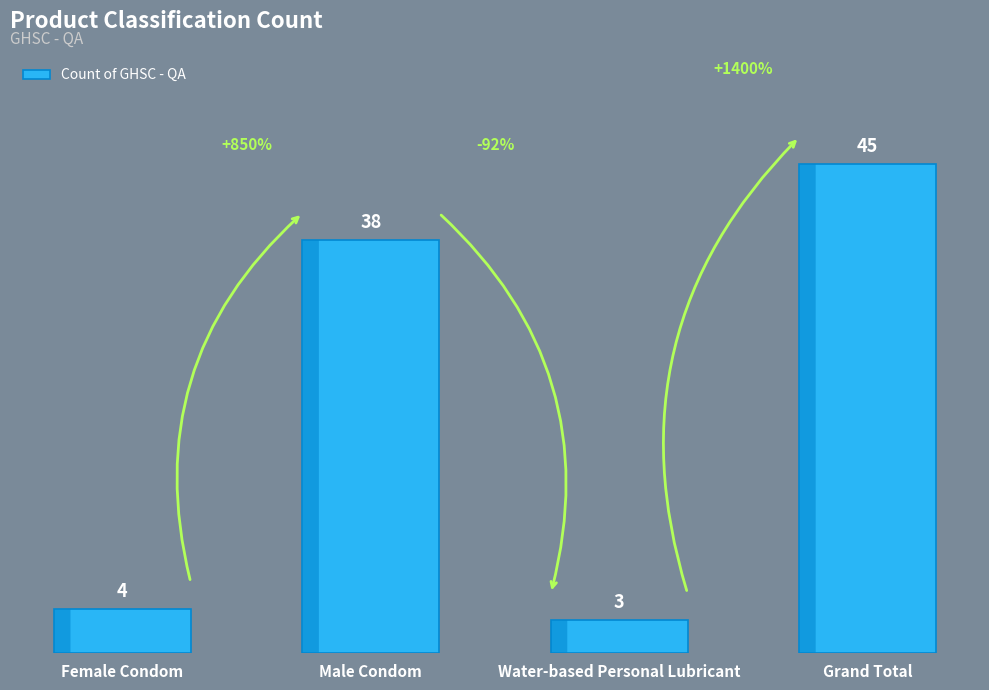

True or false: the data shows 4 at Female Condom.

True